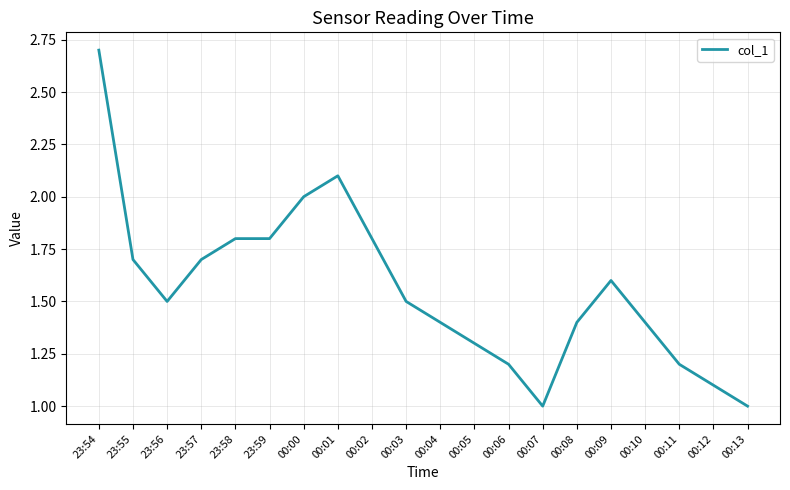

Reading left to right, list all the values displayed in this chart.

2.7	1.7	1.5	1.7	1.8	1.8	2.0	2.1	1.8	1.5	1.4	1.3	1.2	1.0	1.4	1.6	1.4	1.2	1.1	1.0